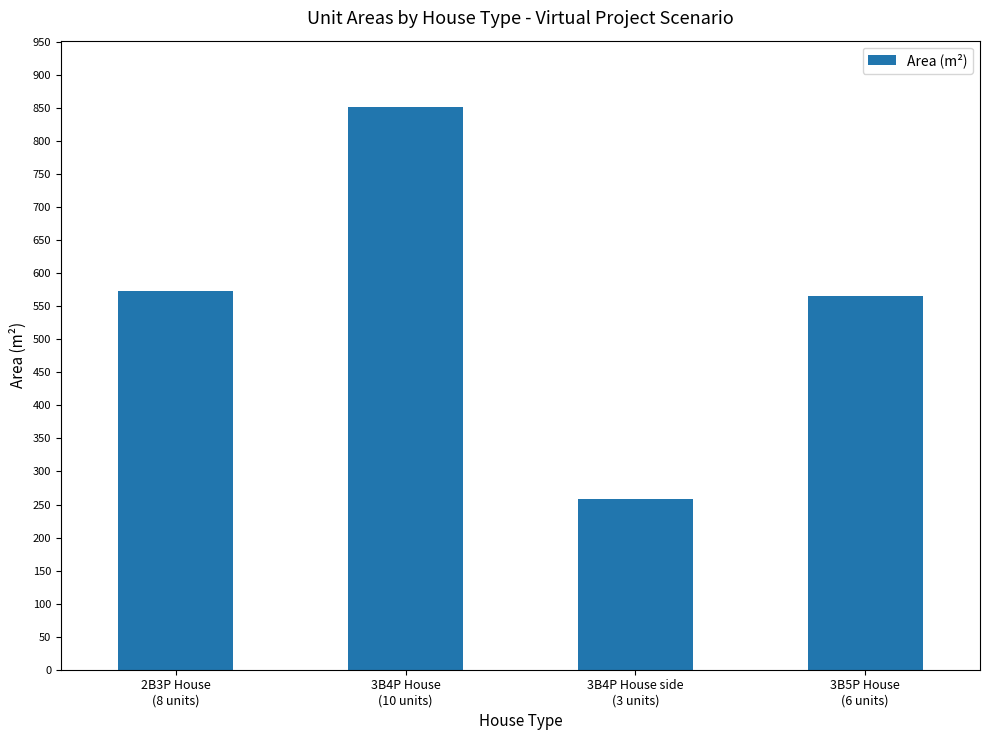

Reading left to right, extract all data points from this chart.

2B3P House
(8 units)=572.8	3B4P House
(10 units)=852.0	3B4P House side
(3 units)=258.3	3B5P House
(6 units)=565.2